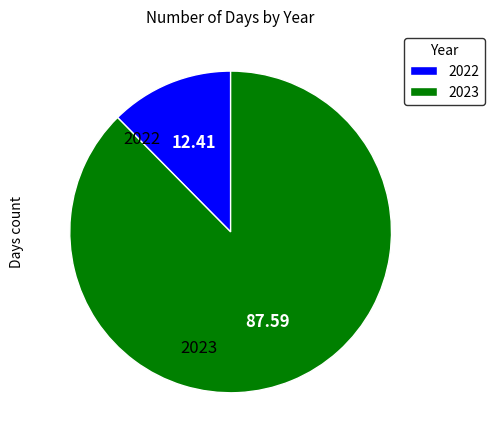

Rank the categories by value from lowest to highest.

2022, 2023